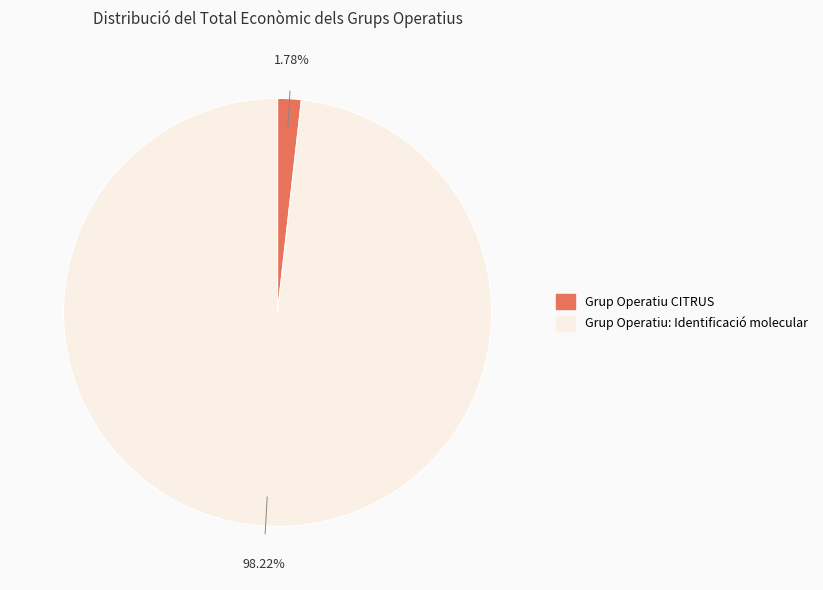

The Grup Operatiu: Identificació molecular slice represents 98% of the pie. True or false?

True